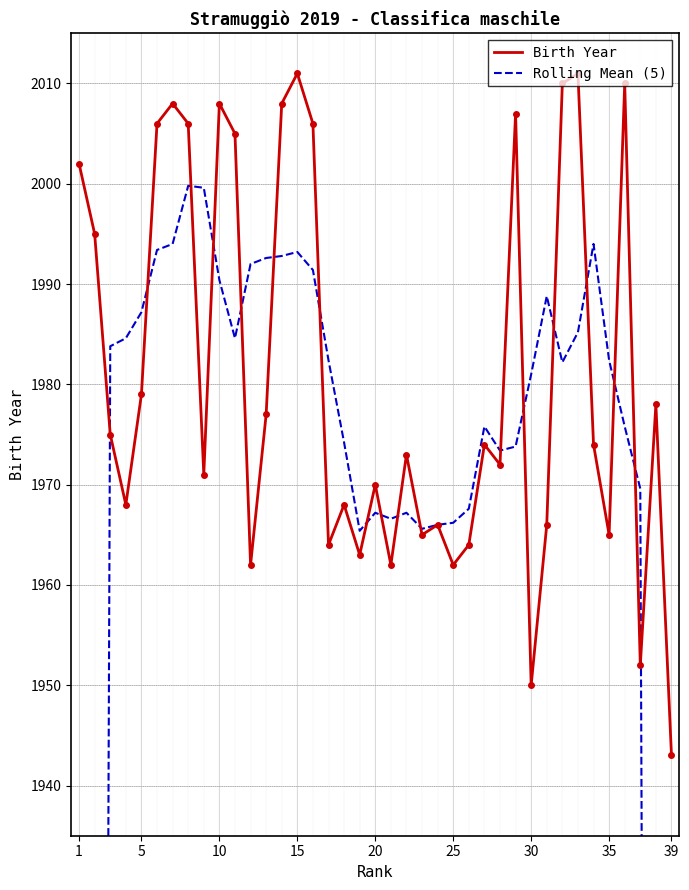

What is the lowest value of the Birth Year series?

1943